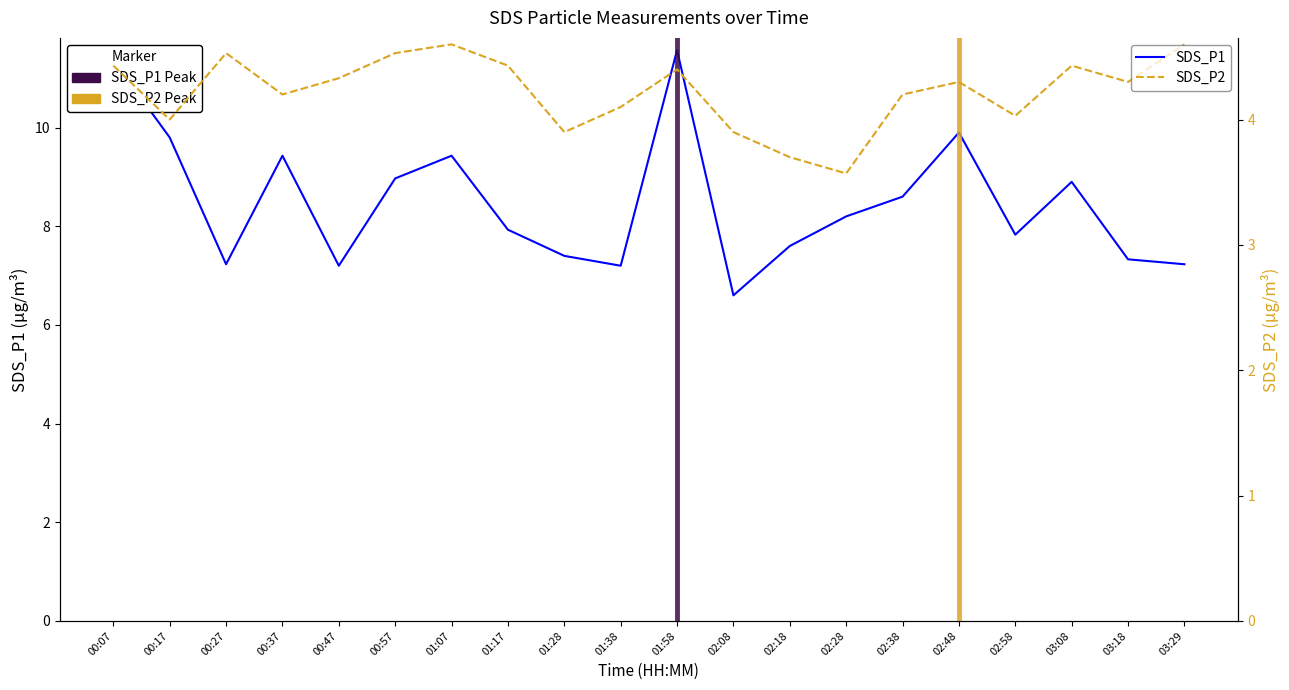

Which series has the largest total across all categories?

SDS_P1